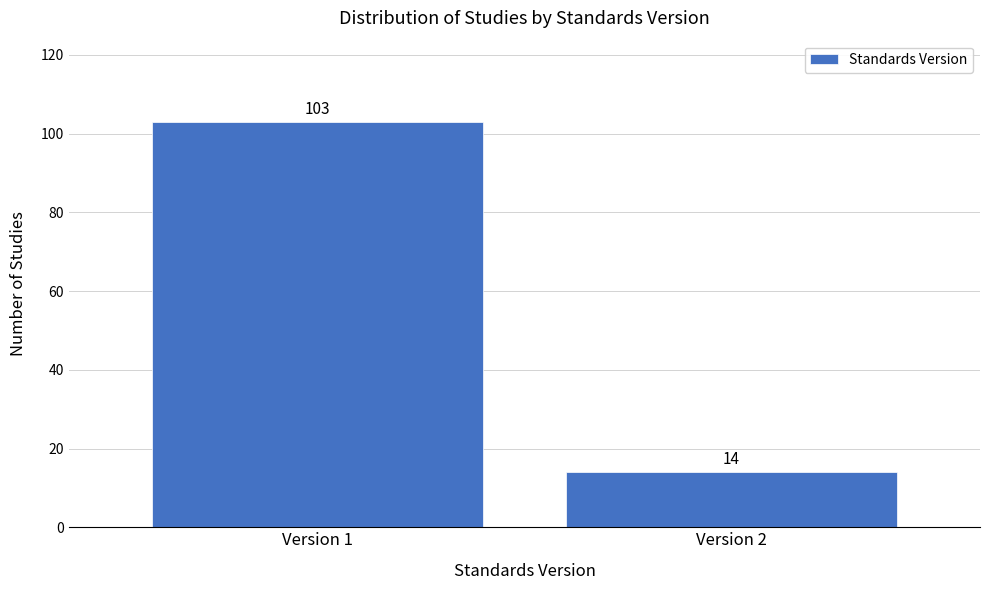

Reading right to left, what are all the values shown in this chart?

Version 2=14	Version 1=103